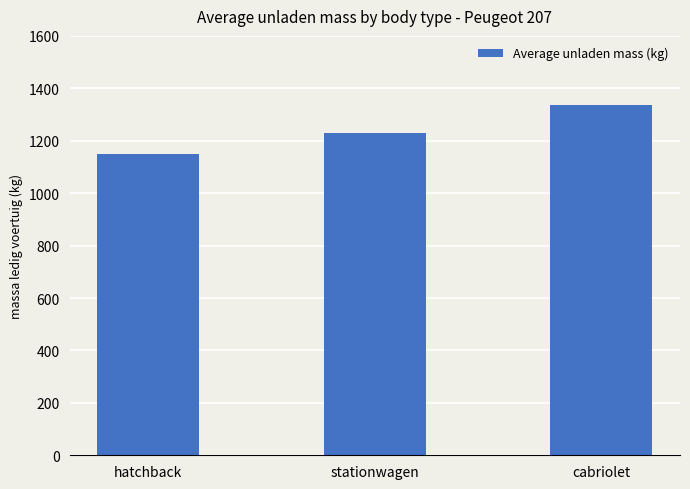

Read the value at cabriolet, to the nearest 5.

1340